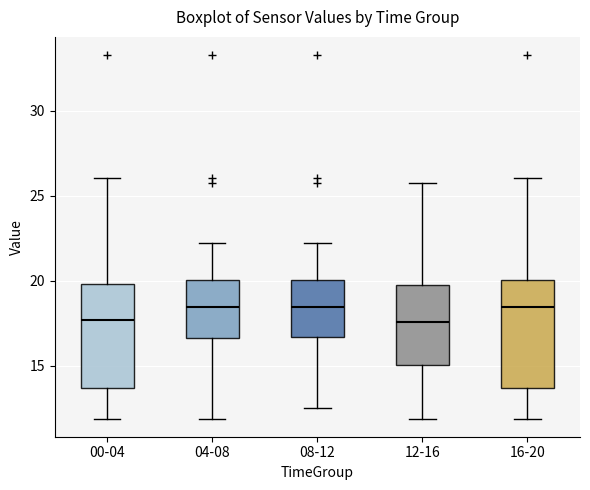

Reading left to right, read every box against the y-axis: the position of its median line, the range the box covers, and the ends of its whiskers. The values are not printed on the chart, so give them approximately, as read against the axis.

00-04: median 17.5, box 13.5 to 20.0, whiskers 12.0 to 26.0
04-08: median 18.5, box 16.5 to 20.0, whiskers 12.0 to 22.0
08-12: median 18.5, box 16.5 to 20.0, whiskers 12.5 to 22.0
12-16: median 17.5, box 15.0 to 20.0, whiskers 12.0 to 25.5
16-20: median 18.5, box 13.5 to 20.0, whiskers 12.0 to 26.0